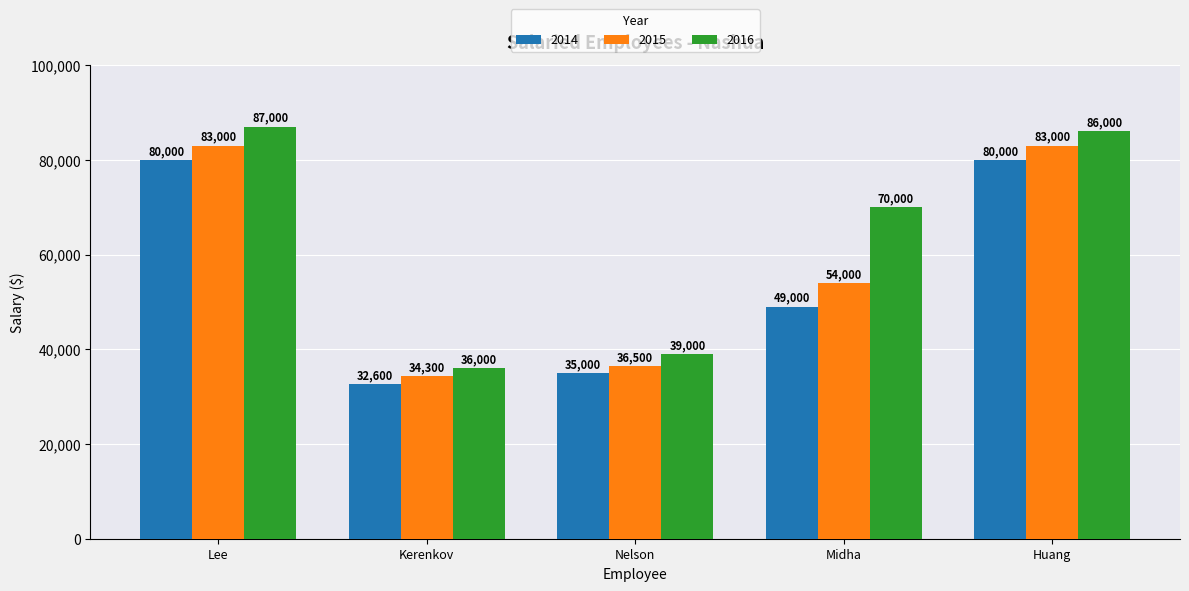

How many values in the 2016 series are below 70000?

2